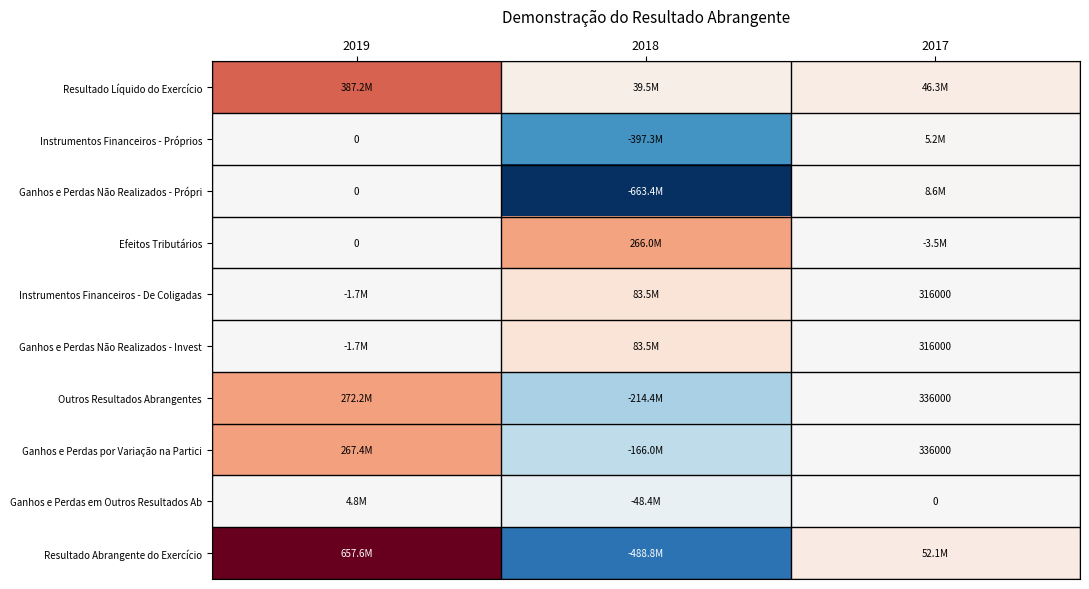

Where is Instrumentos Financeiros - De Coligadas nearest to the value 40879500?

2017